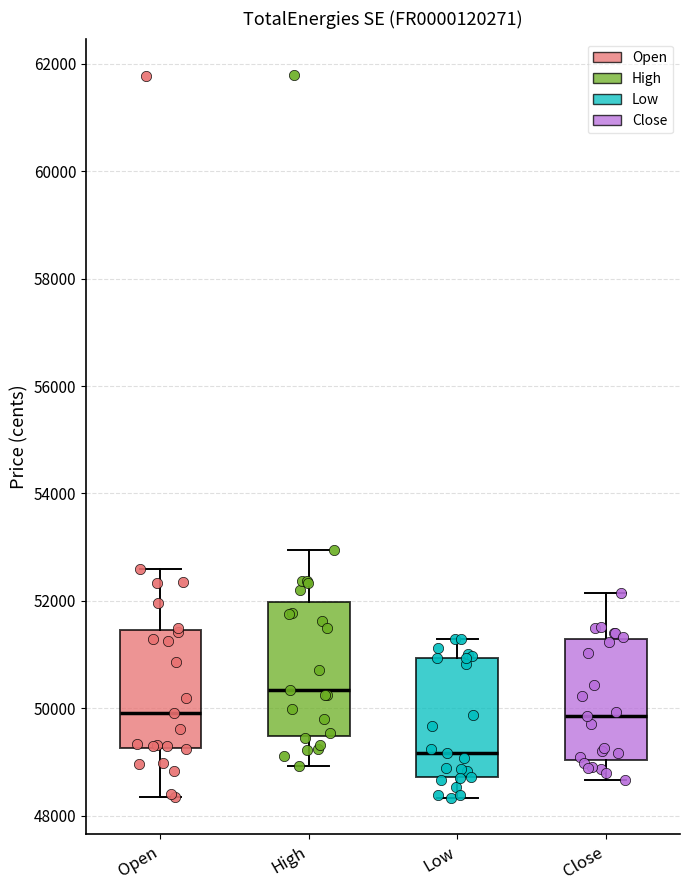

Comparing the boxes themselves (not the whiskers), which one is the tallest?

High